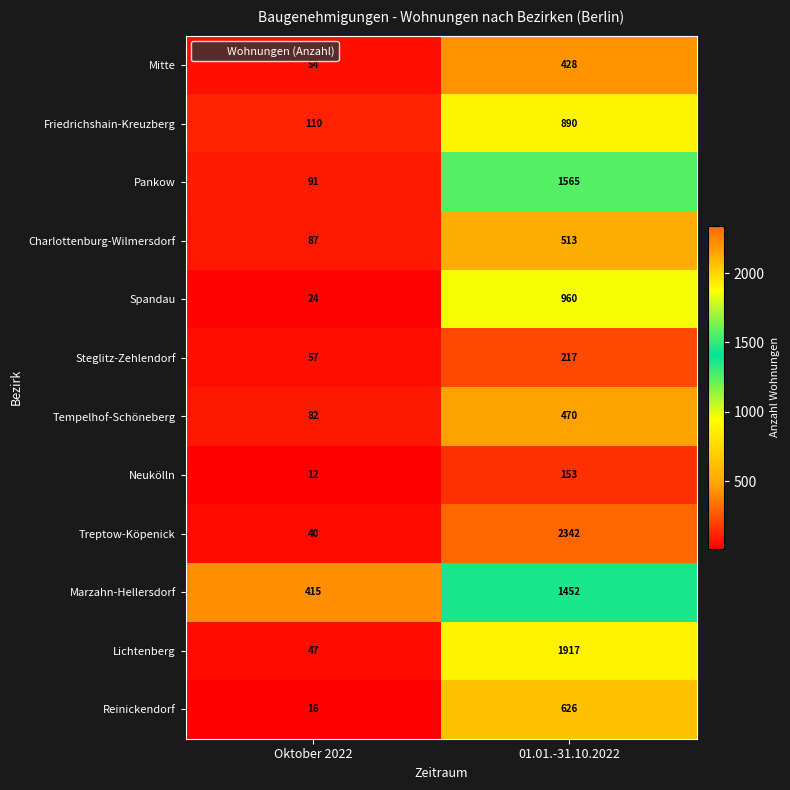

Reading right to left, list all the values displayed in this chart.

Mitte: 428	54
Friedrichshain-Kreuzberg: 890	110
Pankow: 1565	91
Charlottenburg-Wilmersdorf: 513	87
Spandau: 960	24
Steglitz-Zehlendorf: 217	57
Tempelhof-Schöneberg: 470	82
Neukölln: 153	12
Treptow-Köpenick: 2342	40
Marzahn-Hellersdorf: 1452	415
Lichtenberg: 1917	47
Reinickendorf: 626	16